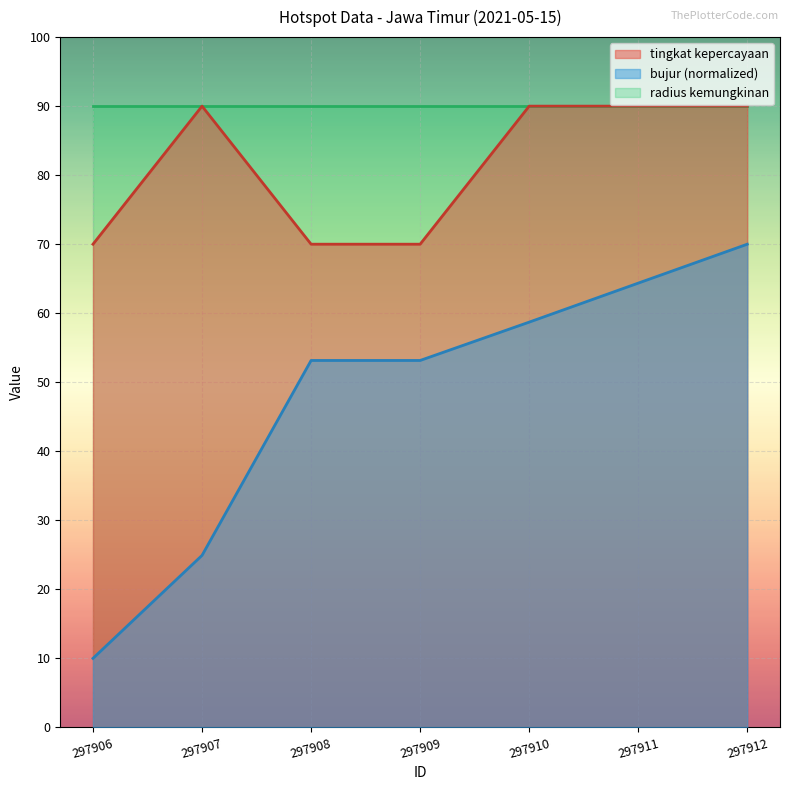

True or false: bujur has a value of 10.0 at 297906.

True